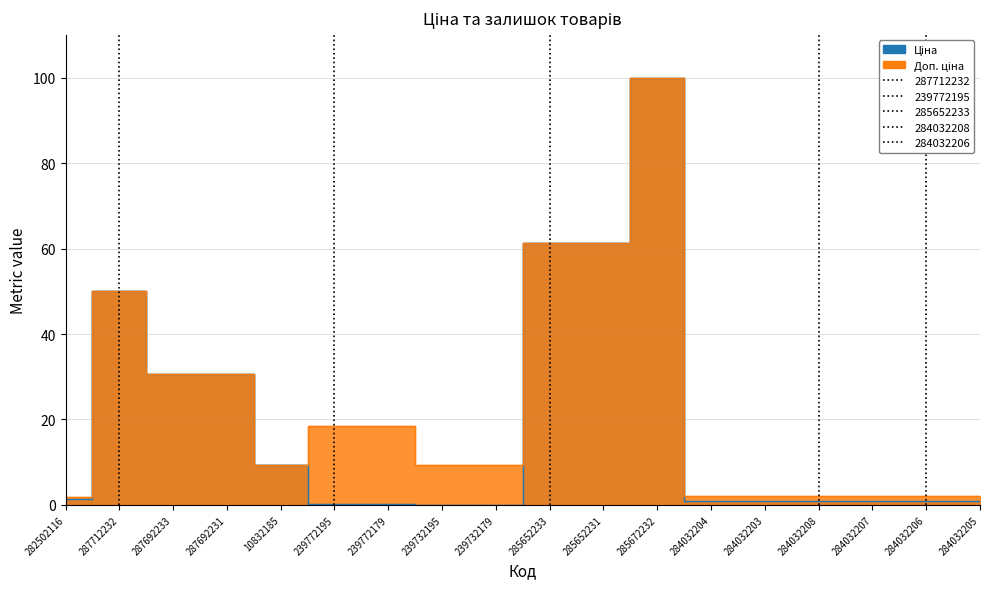

What is the sum of the Ціна values at 287712232 and 239732195?

50.1